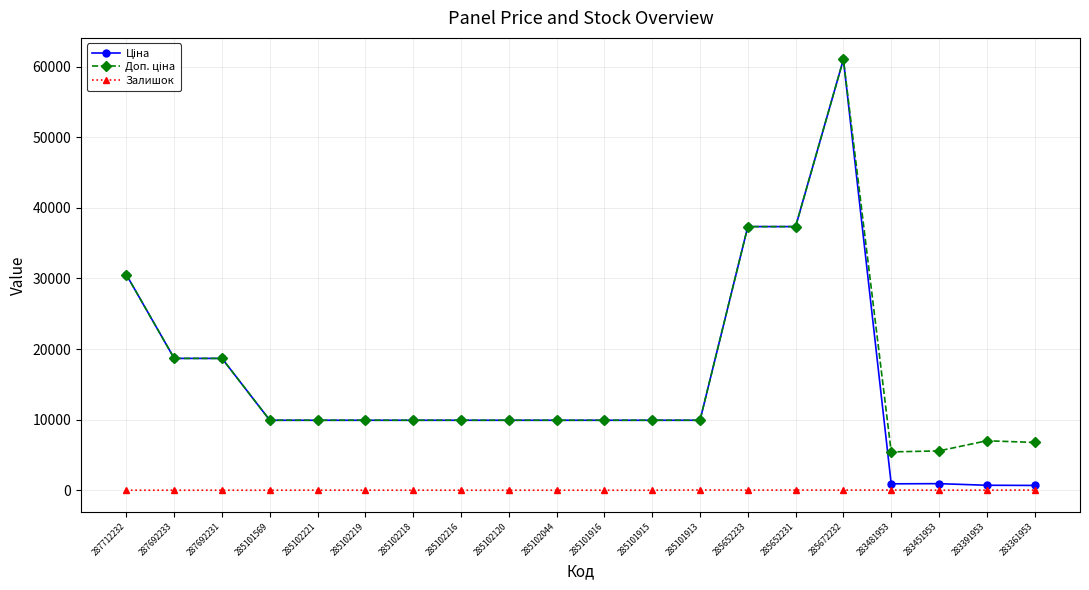

Does the chart have visible grid lines?

Yes